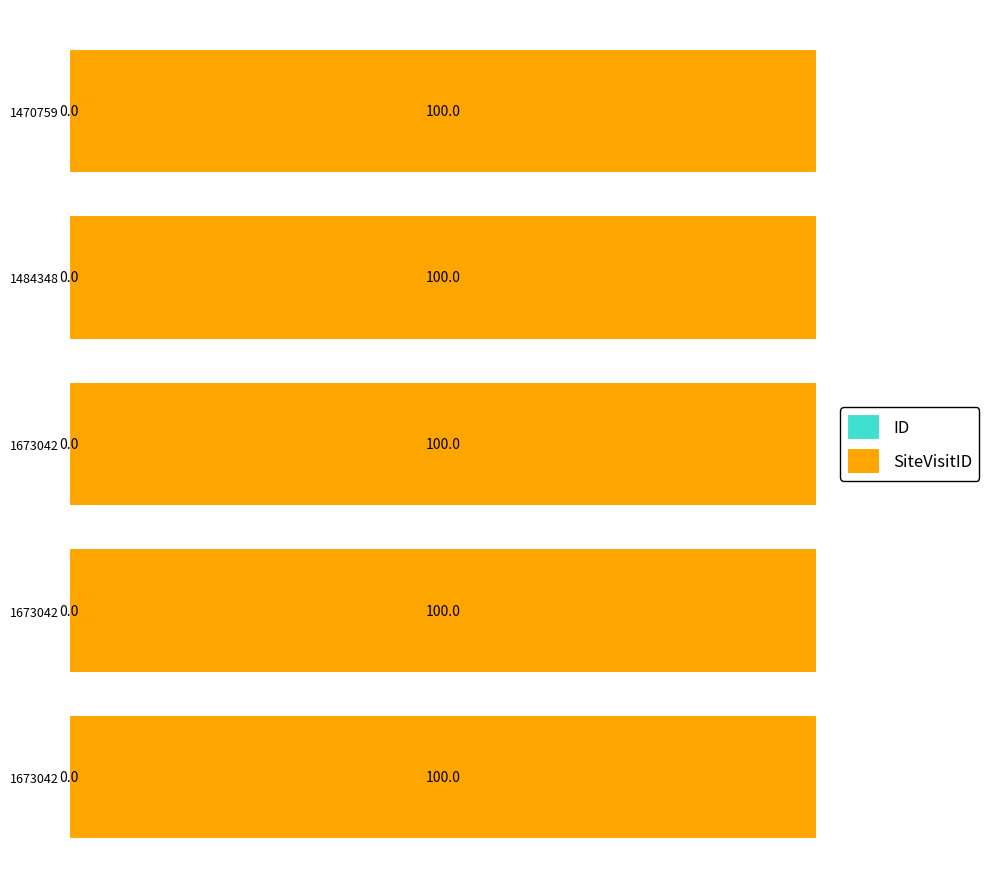

How many distinct data groups are displayed?

2